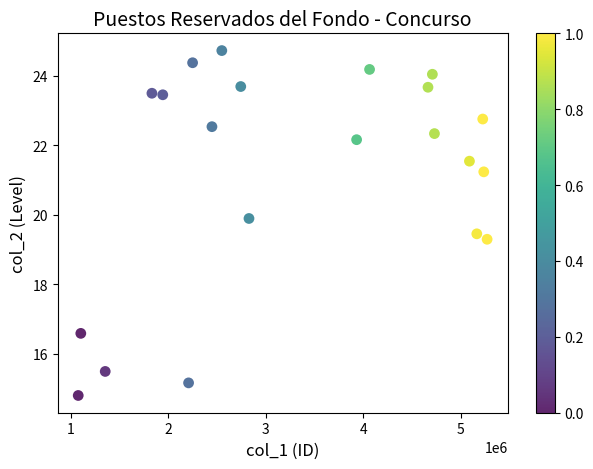

What Y value in the scatter plot is closest to 19?

19.3